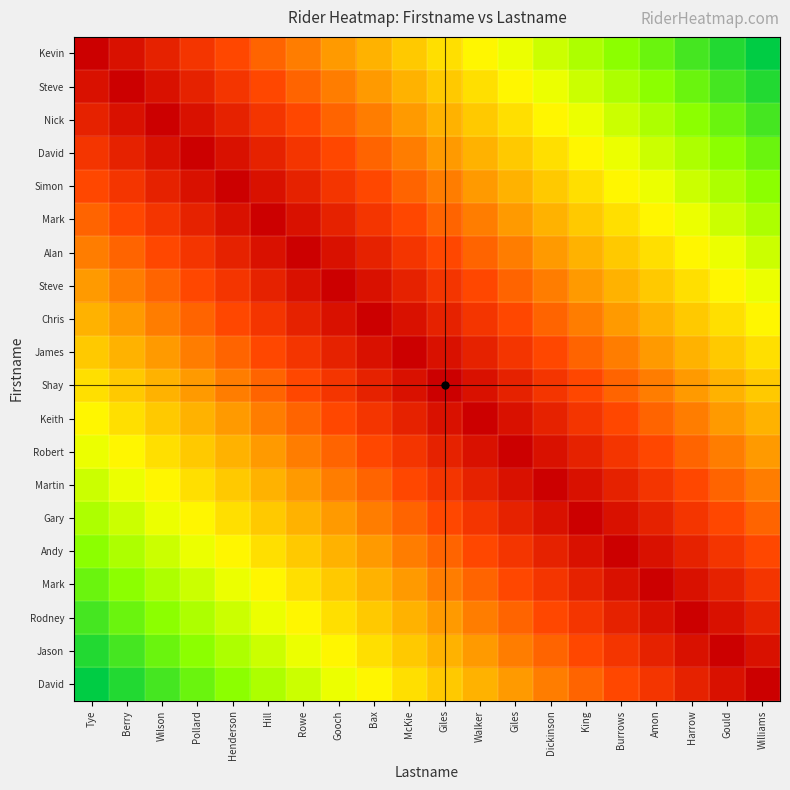

How many distinct data groups are displayed?

20